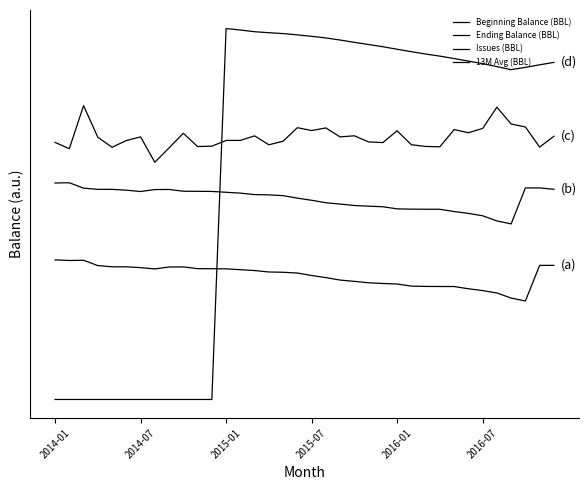

Does the chart display data point markers on the line(s)?

No